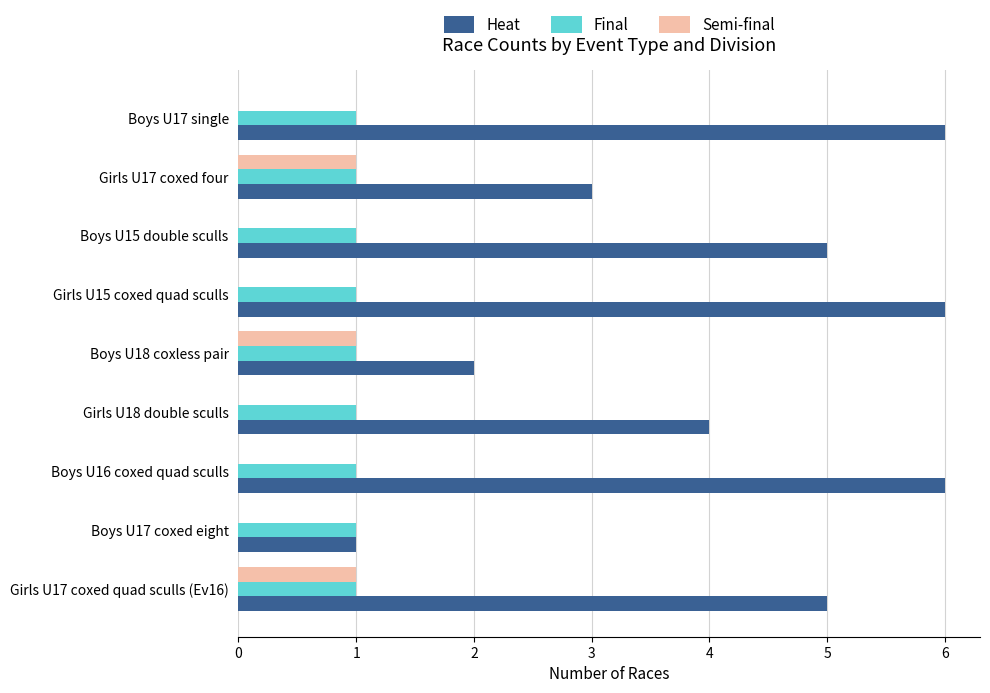

What is the sum of all Semi-final values?

3